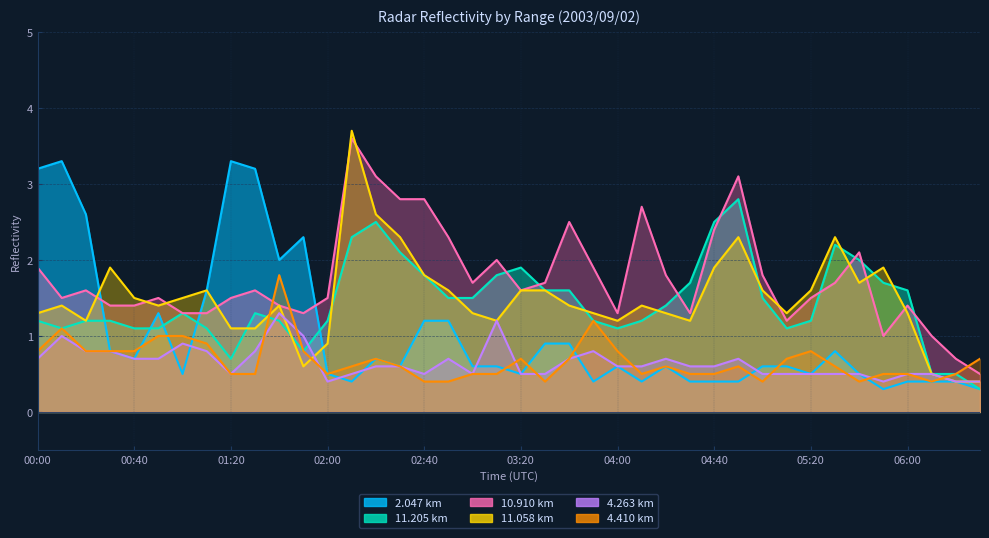

At which category does 11.058 km reach its first local valley?

00:20